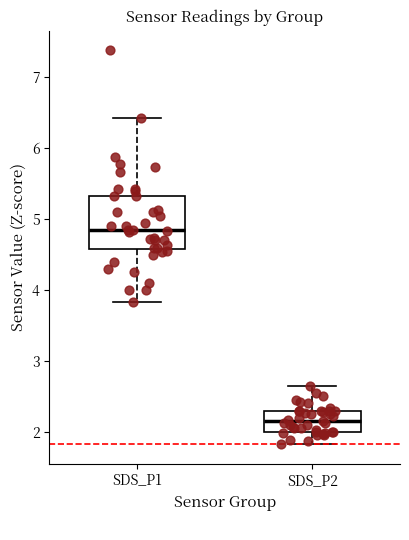

Where is the lower edge of the box for SDS_P2 on the y-axis? The values are not printed on the chart, so give them approximately, as read against the axis.

2.0